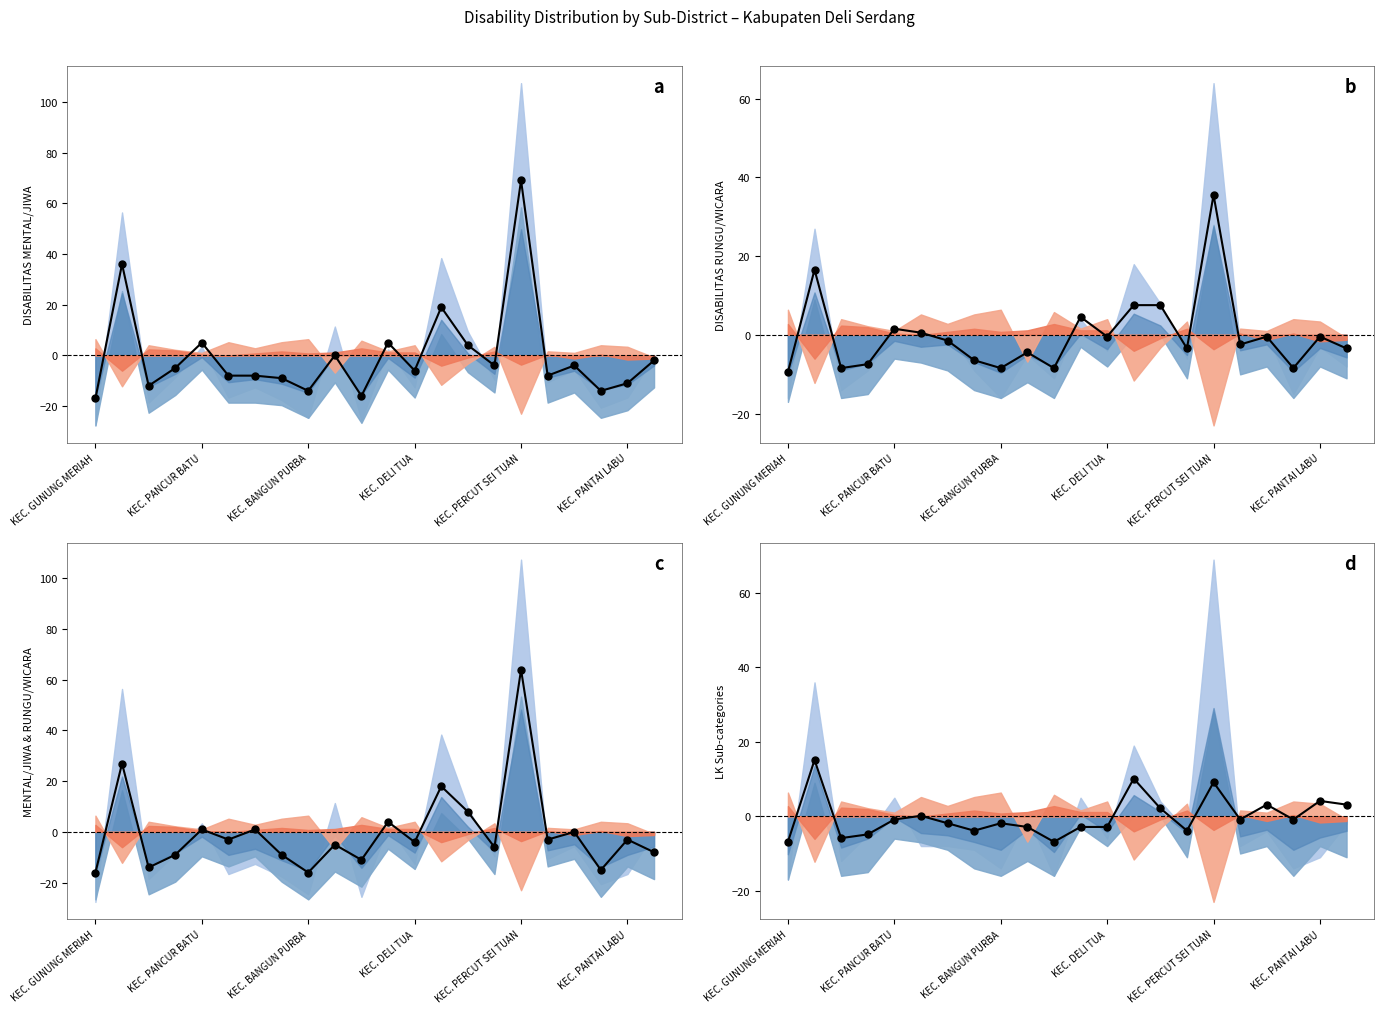

Reading left to right, extract all data points from this chart.

DISABILITAS MENTAL/JIWA LK: -17.0	36.0	-12.0	-5.0	5.0	-8.0	-8.0	-9.0	-14.0	0.0	-16.0	5.0	-6.0	19.0	4.0	-4.0	69.0	-8.0	-4.0	-14.0	-11.0	-2.0
DISABILITAS RUNGU/WICARA LK: -9.5	16.5	-8.5	-7.5	1.5	0.5	-1.5	-6.5	-8.5	-4.5	-8.5	4.5	-0.5	7.5	7.5	-3.5	35.5	-2.5	-0.5	-8.5	-0.5	-3.5
DISABILITAS RUNGU/WICARA: -16.0	27.0	-14.0	-9.0	1.0	-3.0	1.0	-9.0	-16.0	-5.0	-11.0	4.0	-4.0	18.0	8.0	-6.0	64.0	-3.0	-0.0	-15.0	-3.0	-8.0
DISABILITAS FISIK LK: -6.9	15.1	-5.9	-4.9	-0.9	0.1	-1.9	-3.9	-1.9	-2.9	-6.9	-2.9	-2.9	10.1	2.1	-3.9	9.1	-0.9	3.1	-0.9	4.1	3.1